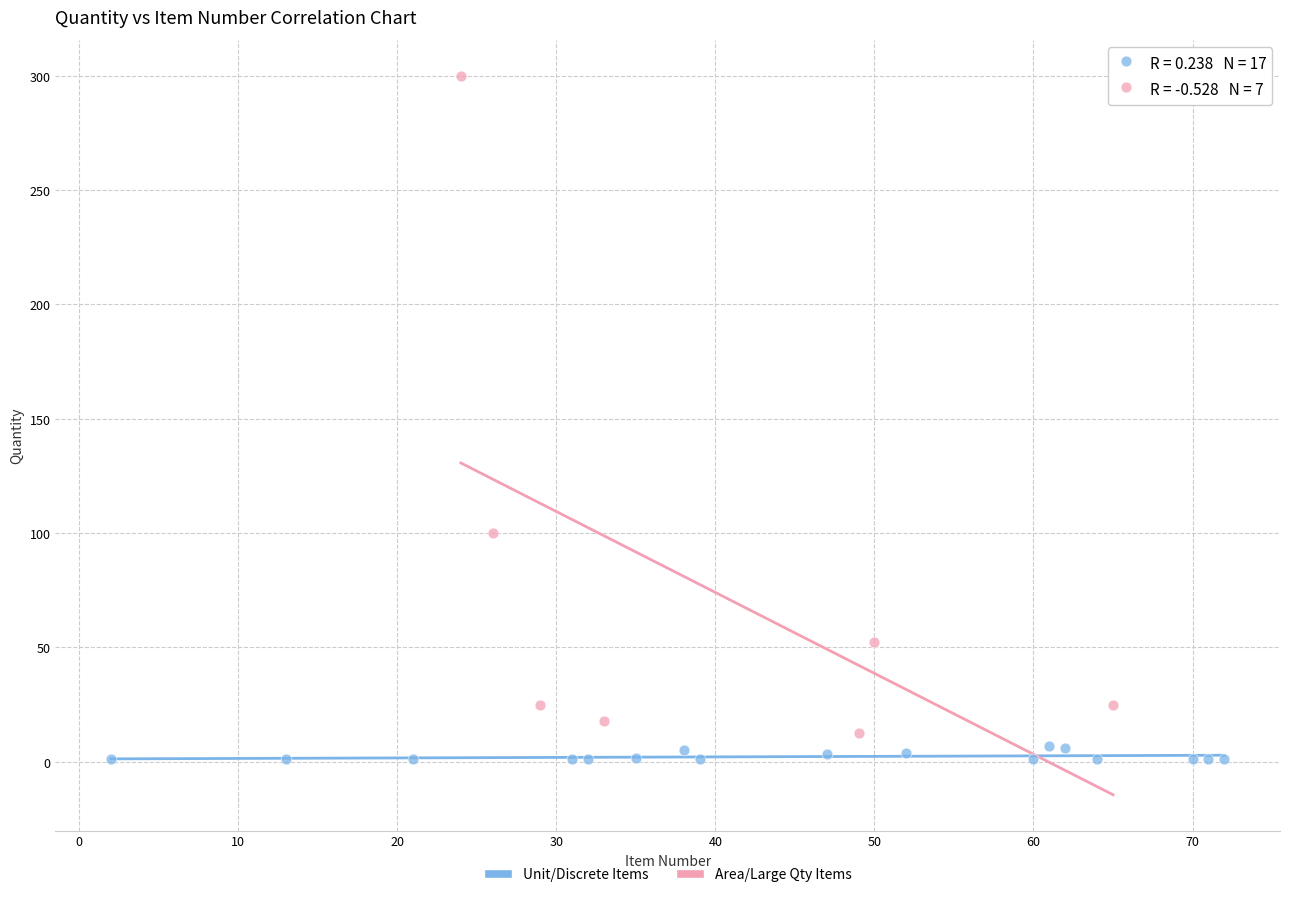

Which series contains the highest Y value?

Area/Large Qty Items